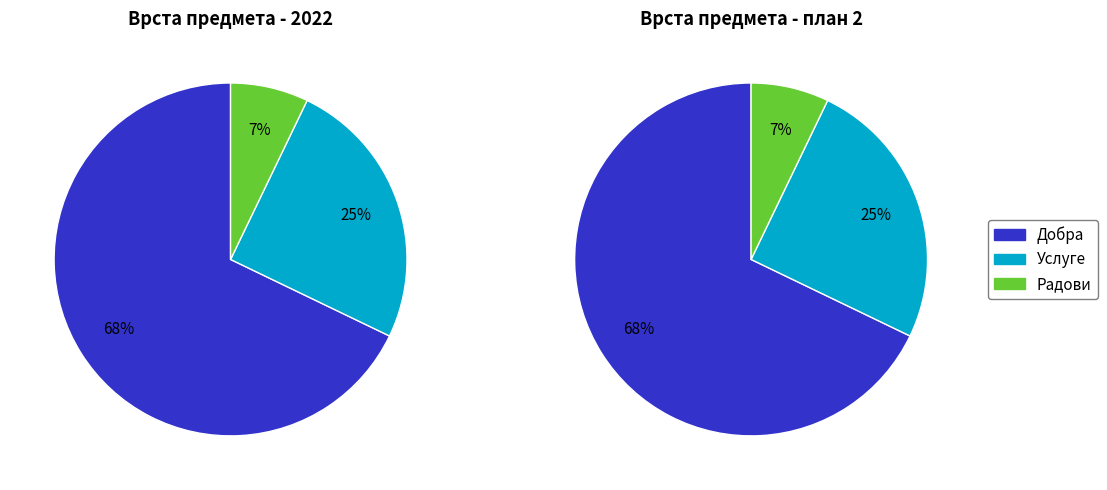

Rank the categories by value from lowest to highest.

Радови, Услуге, Добра